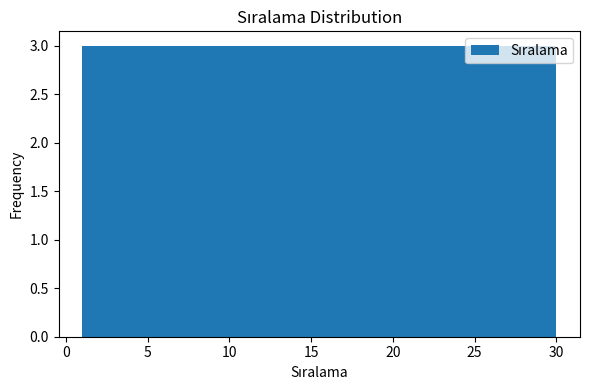

Reading left to right, list every bar in this chart as the range it spans on the x-axis followed by its height. Neither the bar edges nor the heights are printed on the chart, so give them approximately, as read against the axes.

1.0 to 3.9: 3
3.9 to 6.8: 3
6.8 to 9.7: 3
9.7 to 12.6: 3
12.6 to 15.5: 3
15.5 to 18.4: 3
18.4 to 21.3: 3
21.3 to 24.2: 3
24.2 to 27.1: 3
27.1 to 30.0: 3